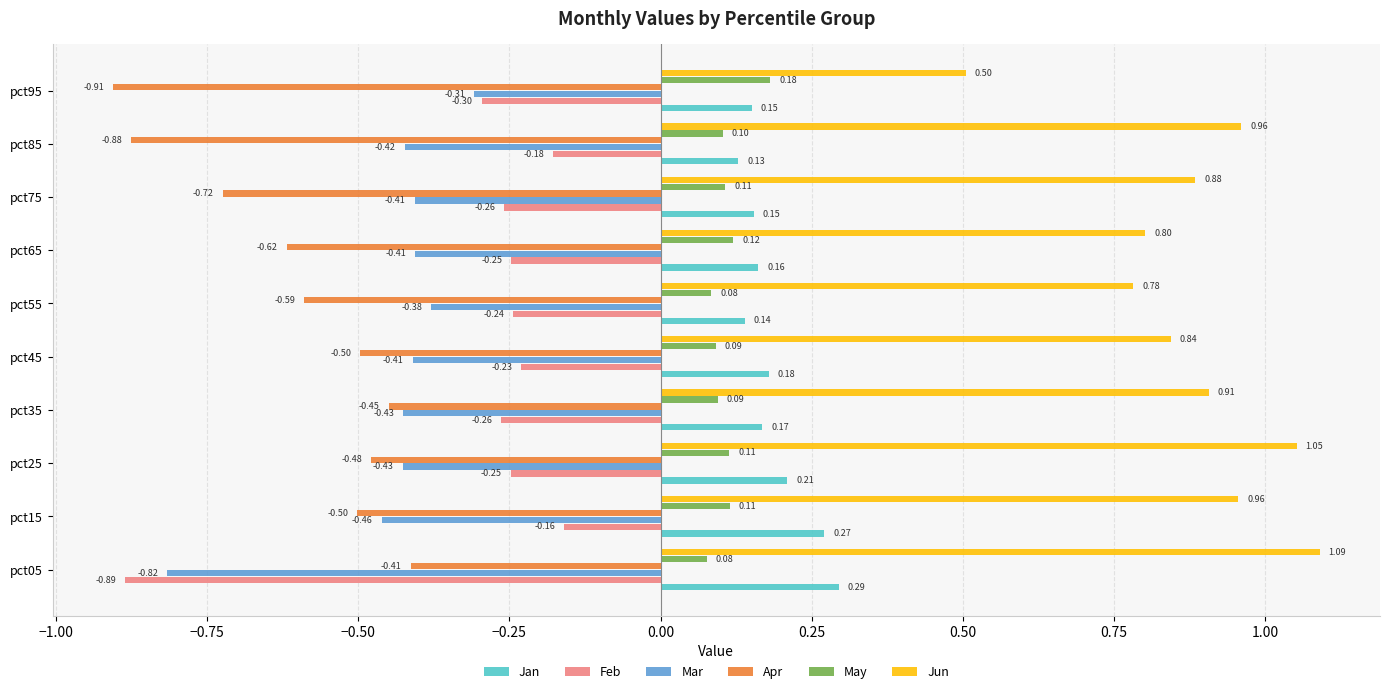

What is the sum of all Jan values?

1.9